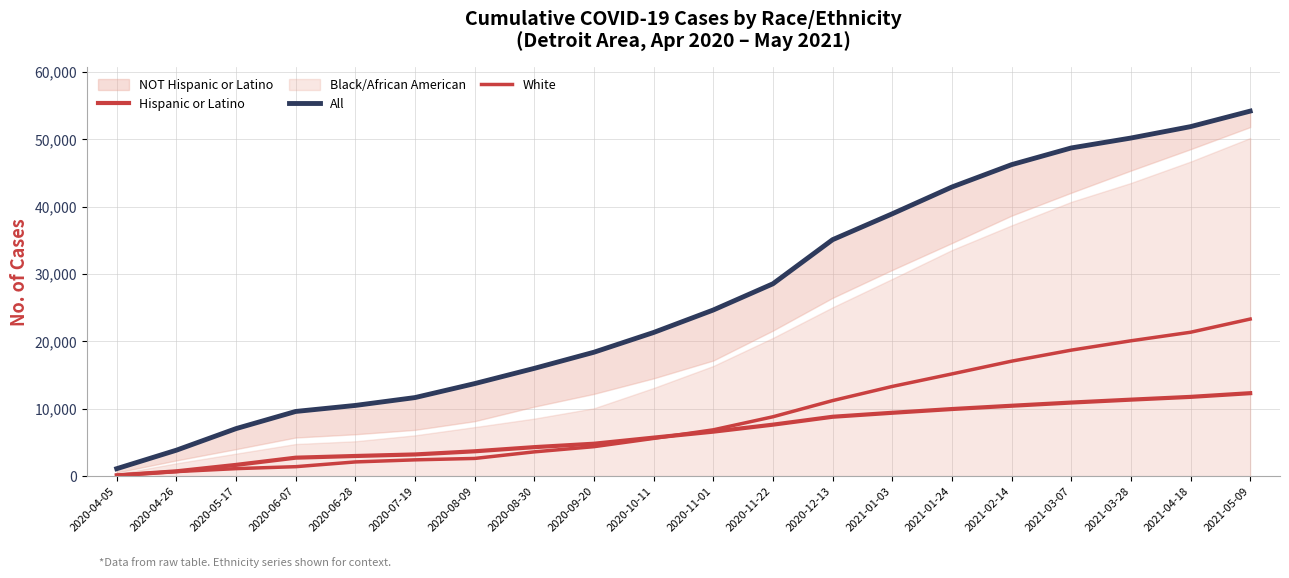

Rank the series by their maximum value, from lowest to highest.

Hispanic or Latino, White, All